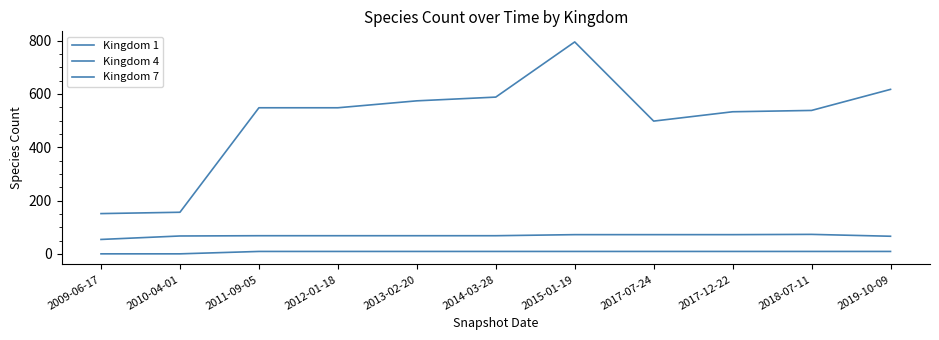

How many lines are shown in the chart?

3